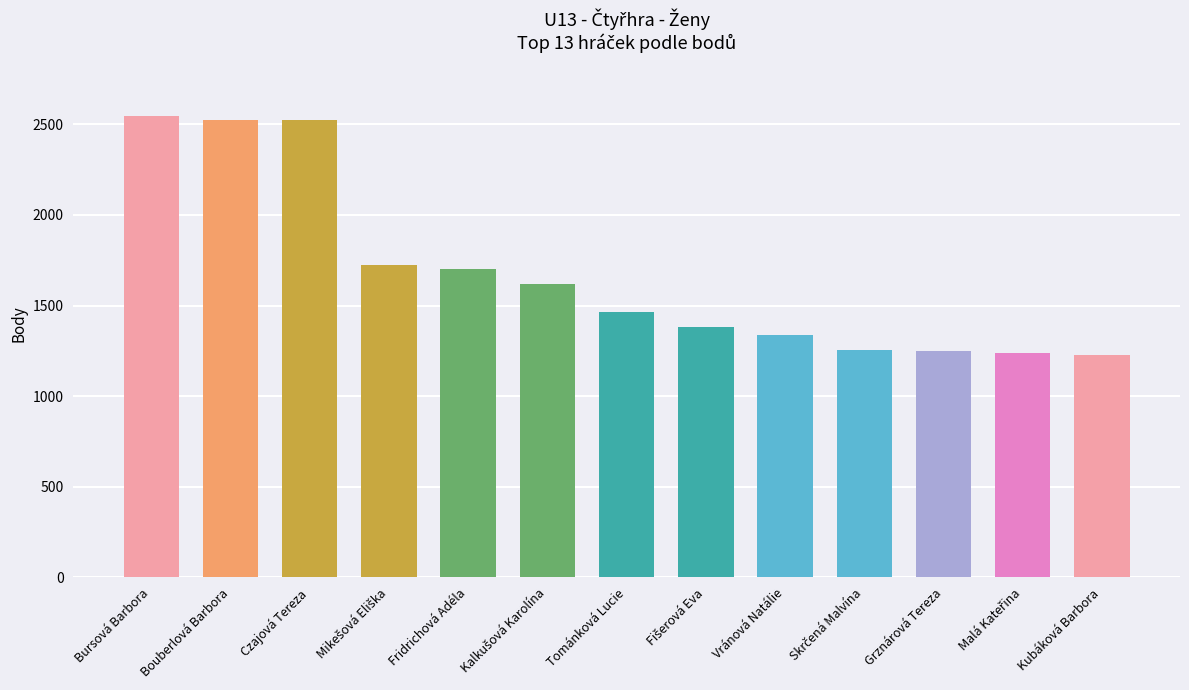

What is the greatest value displayed?

2544